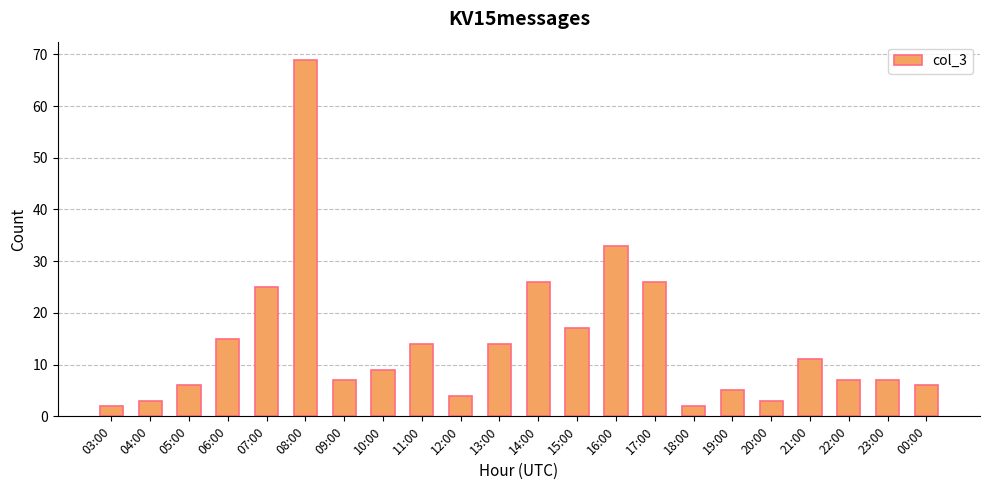

What is the value of the 4th bar from the left?

15